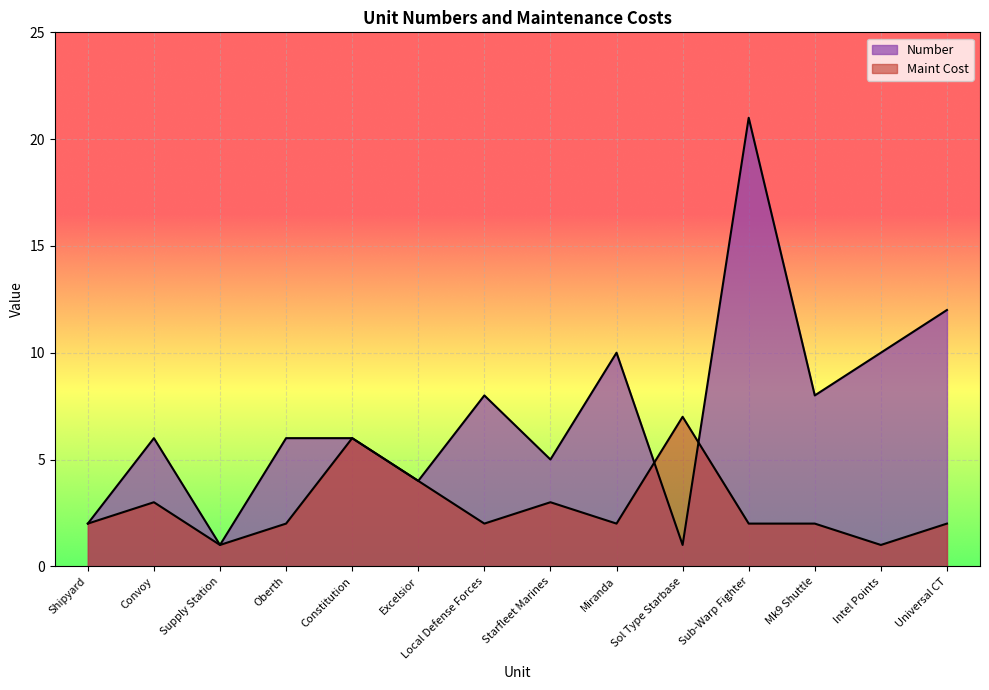

Rank the series at Excelsior from highest to lowest value.

Maint Cost, Number